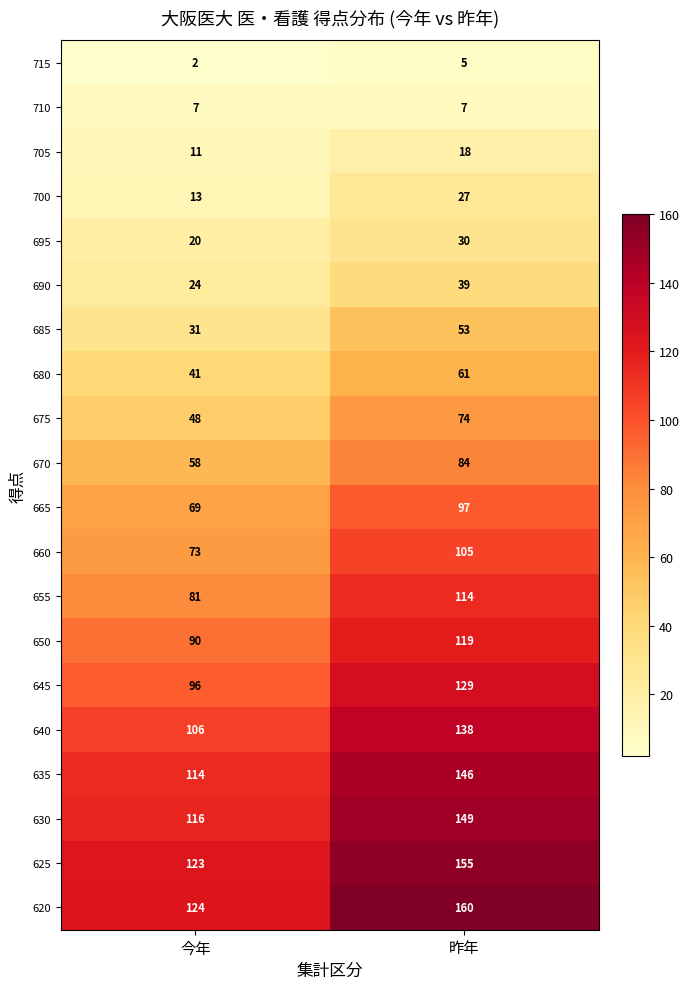

At which category is the sum across all series the highest?

昨年